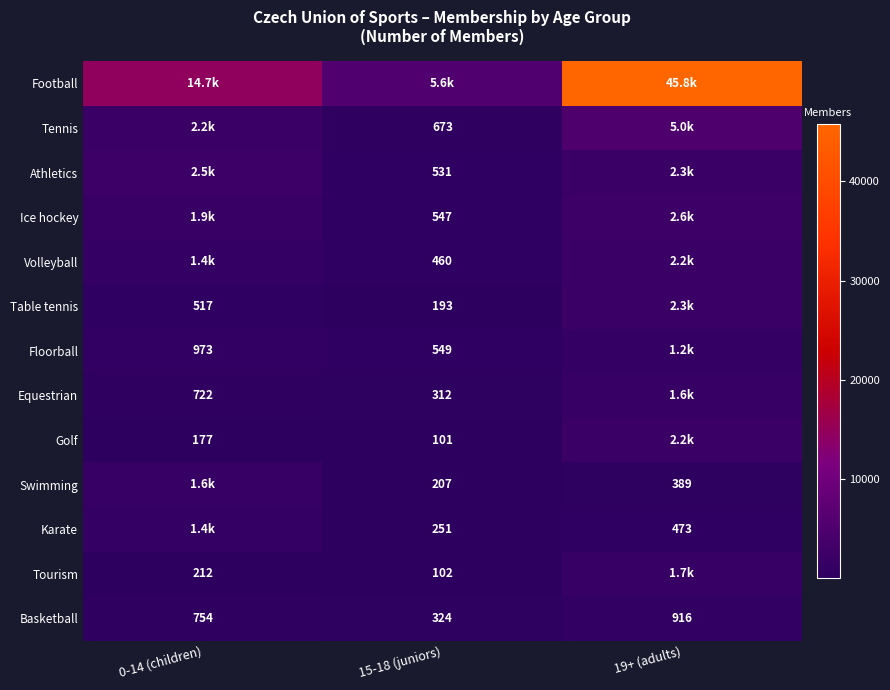

The Karate series shows 473 at 19+ (adults). True or false?

True